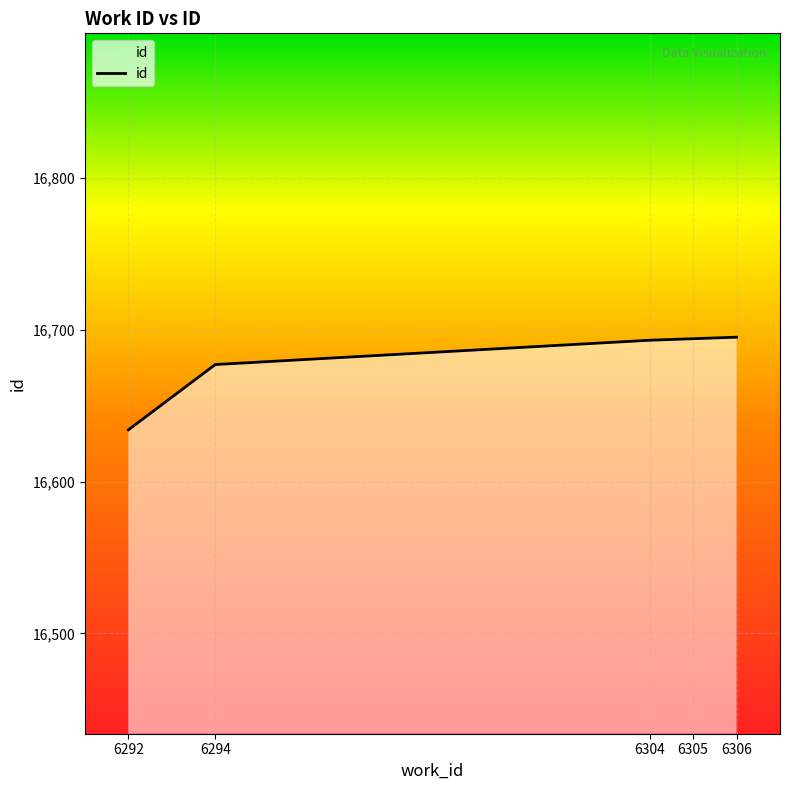

What is the sum of the values at 6294 and 6305?

33371